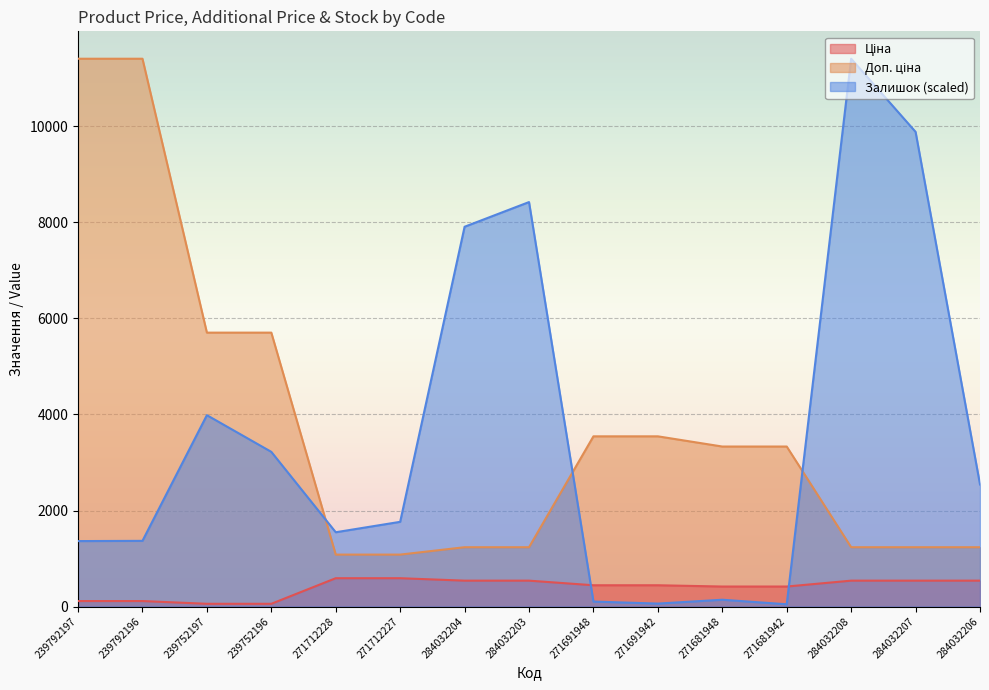

What is the highest value of the Доп. ціна series?

11410.0